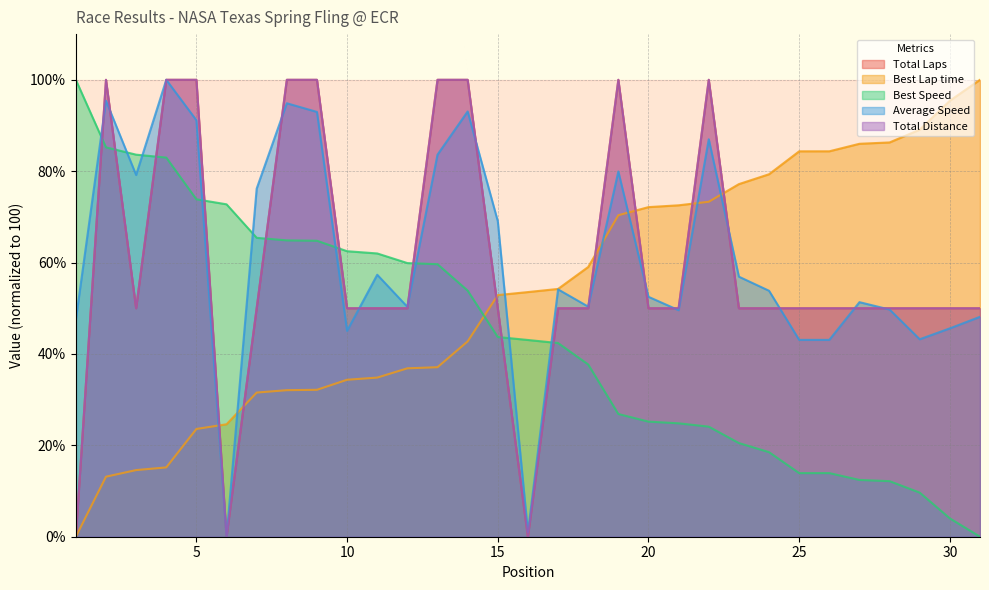

Which series has the largest total across all categories?

Average Speed